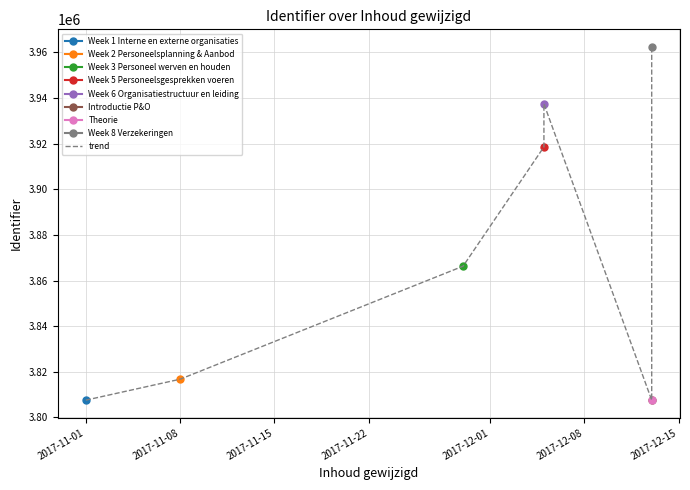

What is the difference between the second highest and second lowest values?

129869